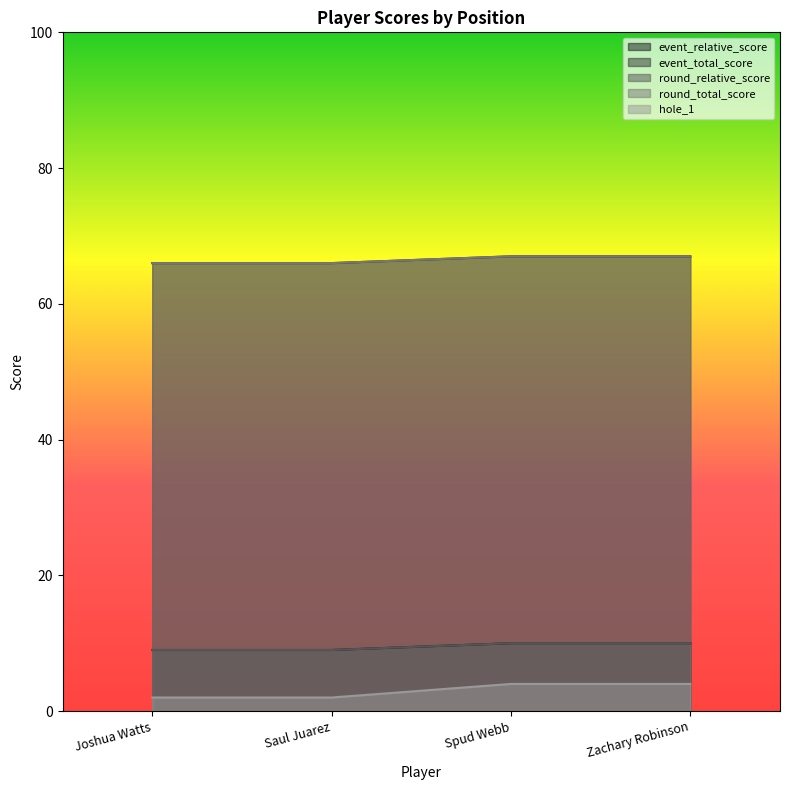

Reading left to right, extract all data points from this chart.

event_relative_score: 9	9	10	10
event_total_score: 66	66	67	67
round_relative_score: 9	9	10	10
round_total_score: 66	66	67	67
hole_1: 2	2	4	4